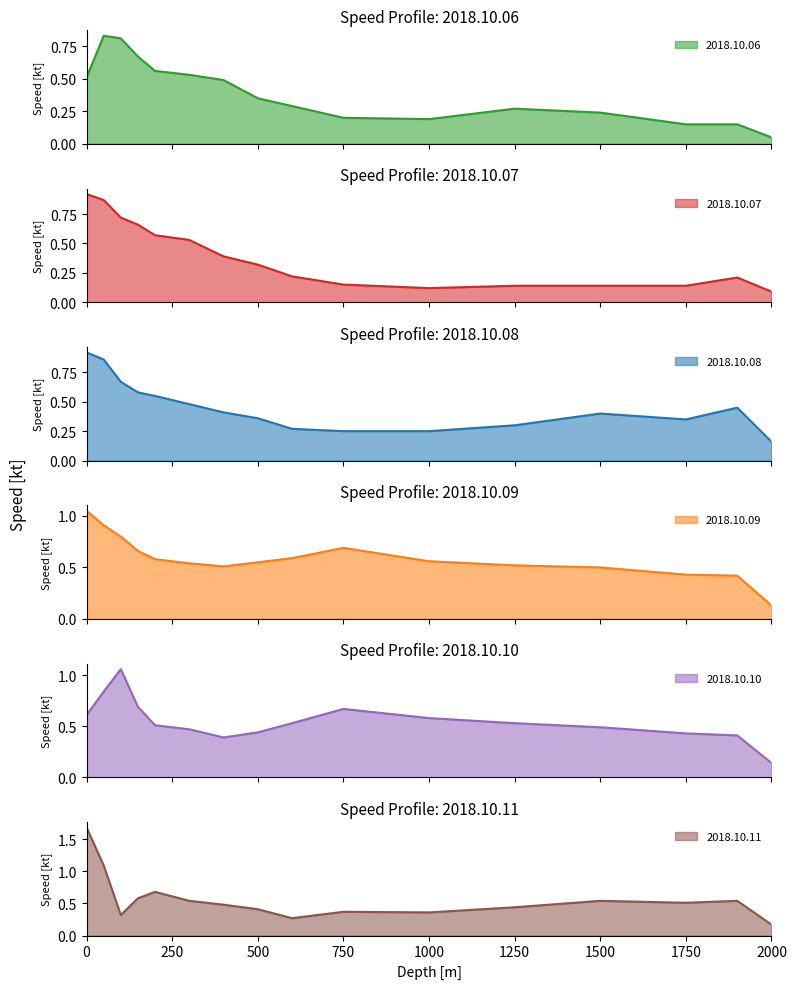

At which category does 2018.10.11 reach its first local peak?

200